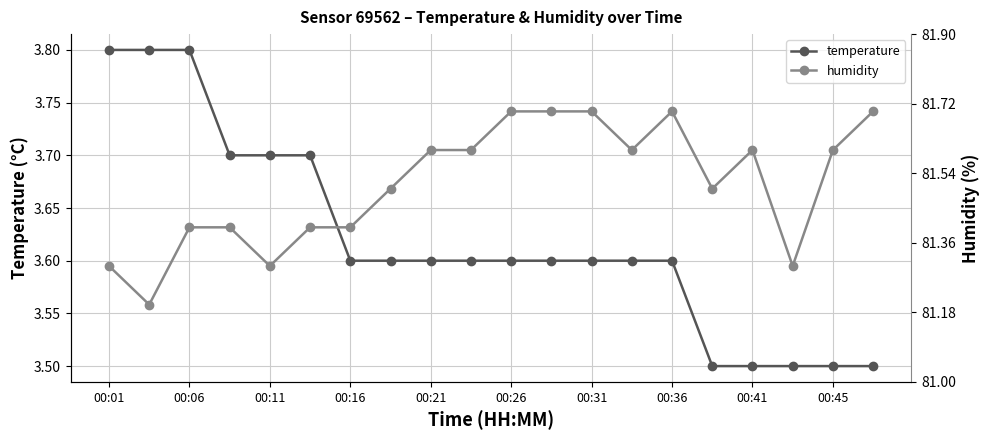

What is the highest value of the temperature series?

3.8